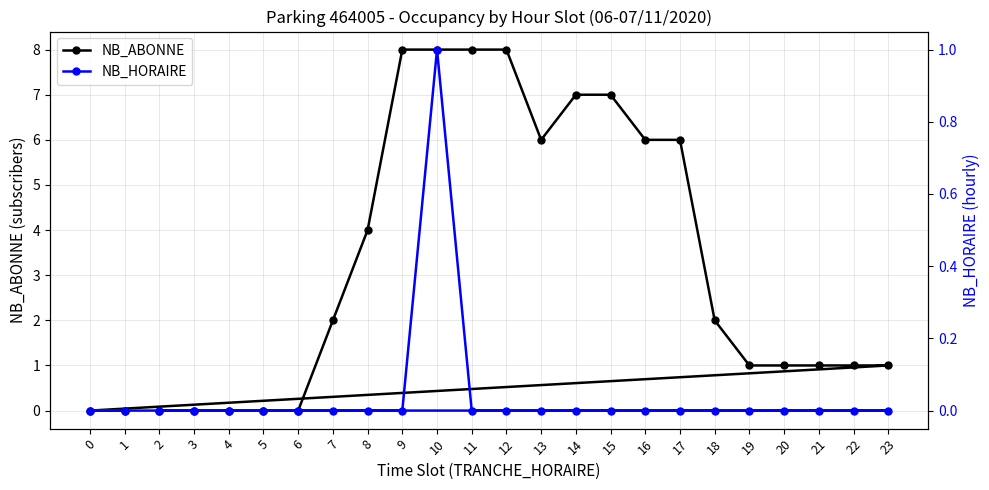

True or false: NB_ABONNE and NB_HORAIRE cross at least once.

False